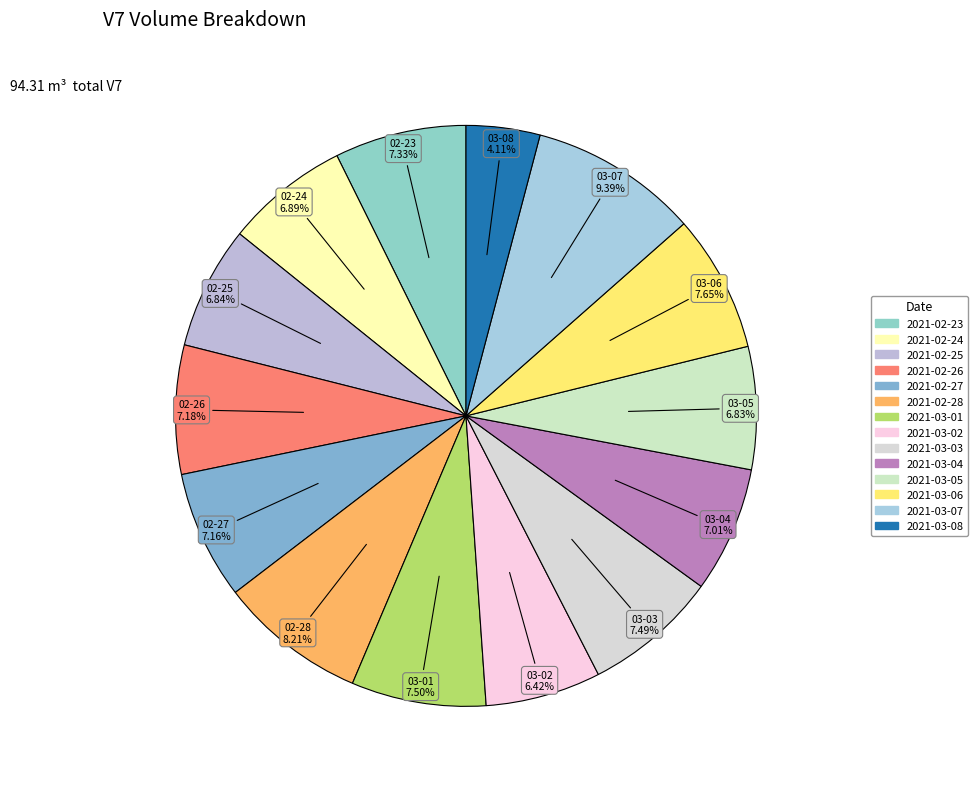

Rank the categories by value from highest to lowest.

2021-03-07, 2021-02-28, 2021-03-06, 2021-03-01, 2021-03-03, 2021-02-23, 2021-02-26, 2021-02-27, 2021-03-04, 2021-02-24, 2021-02-25, 2021-03-05, 2021-03-02, 2021-03-08